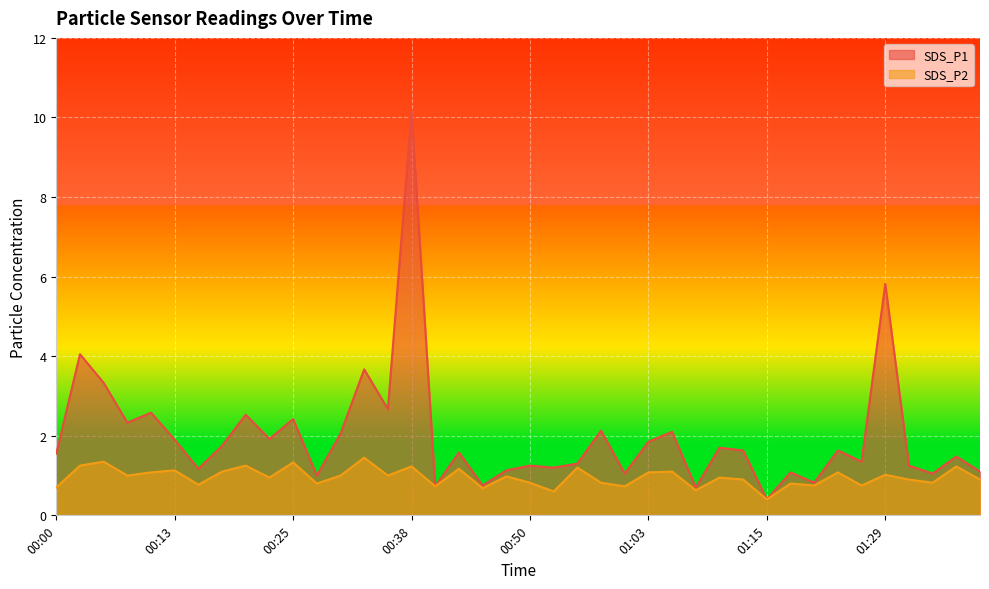

Reading right to left, what are all the values shown in this chart?

SDS_P1: 1.1	1.5	1.1	1.2	5.8	1.4	1.6	0.8	1.1	0.4	1.6	1.7	0.7	2.1	1.9	1.1	2.1	1.3	1.2	1.2	1.1	0.8	1.6	0.7	10.2	2.7	3.7	2.0	1.0	2.4	1.9	2.5	1.8	1.2	1.9	2.6	2.3	3.3	4.0	1.6
SDS_P2: 0.9	1.2	0.8	0.9	1.0	0.8	1.1	0.8	0.8	0.4	0.9	0.9	0.6	1.1	1.1	0.7	0.8	1.2	0.6	0.8	1.0	0.7	1.2	0.7	1.2	1.0	1.4	1.0	0.8	1.3	0.9	1.2	1.1	0.8	1.1	1.1	1.0	1.4	1.2	0.7